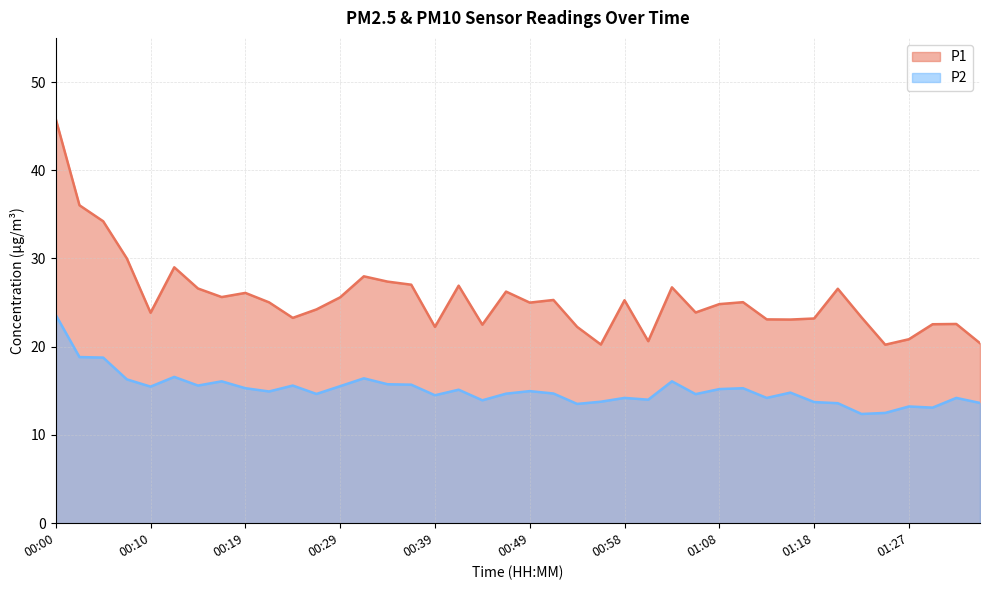

Reading left to right, what are all the values shown in this chart?

P1: 00:00=45.8	00:02=36.0	00:05=34.2	00:07=30.0	00:10=23.9	00:12=29.0	00:15=26.6	00:17=25.6	00:19=26.1	00:22=25.0	00:24=23.3	00:27=24.2	00:29=25.6	00:32=28.0	00:34=27.4	00:36=27.0	00:39=22.2	00:41=26.9	00:44=22.5	00:46=26.2	00:49=25.0	00:51=25.3	00:53=22.2	00:56=20.2	00:58=25.3	01:01=20.6	01:03=26.7	01:05=23.9	01:08=24.8	01:10=25.1	01:13=23.1	01:15=23.1	01:18=23.2	01:20=26.6	01:22=23.3	01:25=20.2	01:27=20.9	01:30=22.6	01:32=22.6	01:35=20.4
P2: 00:00=23.6	00:02=18.8	00:05=18.8	00:07=16.3	00:10=15.5	00:12=16.6	00:15=15.6	00:17=16.1	00:19=15.3	00:22=14.9	00:24=15.6	00:27=14.7	00:29=15.5	00:32=16.4	00:34=15.8	00:36=15.7	00:39=14.5	00:41=15.1	00:44=13.9	00:46=14.7	00:49=15.0	00:51=14.7	00:53=13.5	00:56=13.8	00:58=14.2	01:01=14.0	01:03=16.1	01:05=14.6	01:08=15.2	01:10=15.3	01:13=14.2	01:15=14.8	01:18=13.7	01:20=13.6	01:22=12.4	01:25=12.5	01:27=13.2	01:30=13.1	01:32=14.2	01:35=13.6